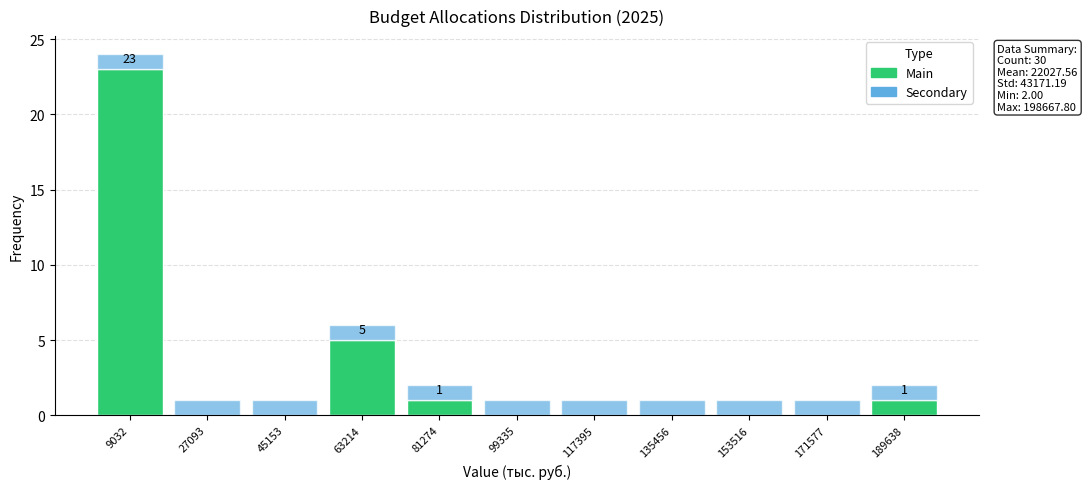

Reading right to left, list the values for the Main series.

189638=1	171577=0	153516=0	135456=0	117395=0	99335=0	81274=1	63214=5	45153=0	27093=0	9032=23